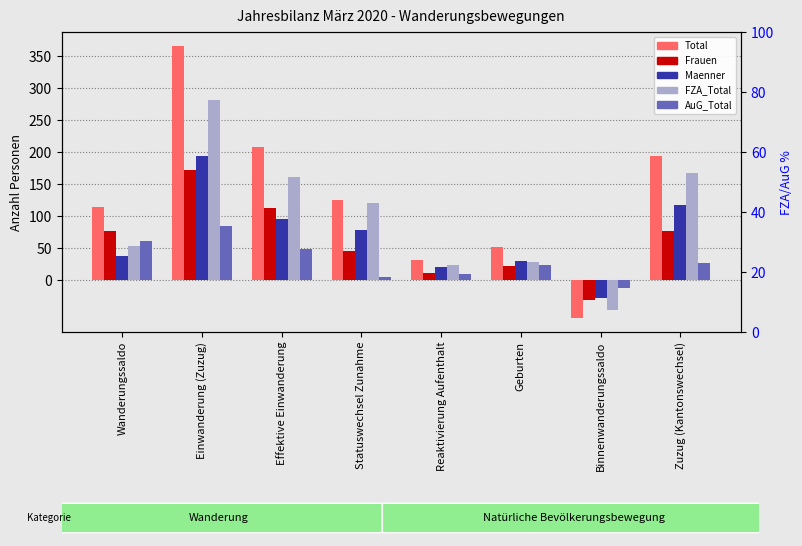

What is the difference between the Total values at Geburten and Einwanderung (Zuzug)?

315